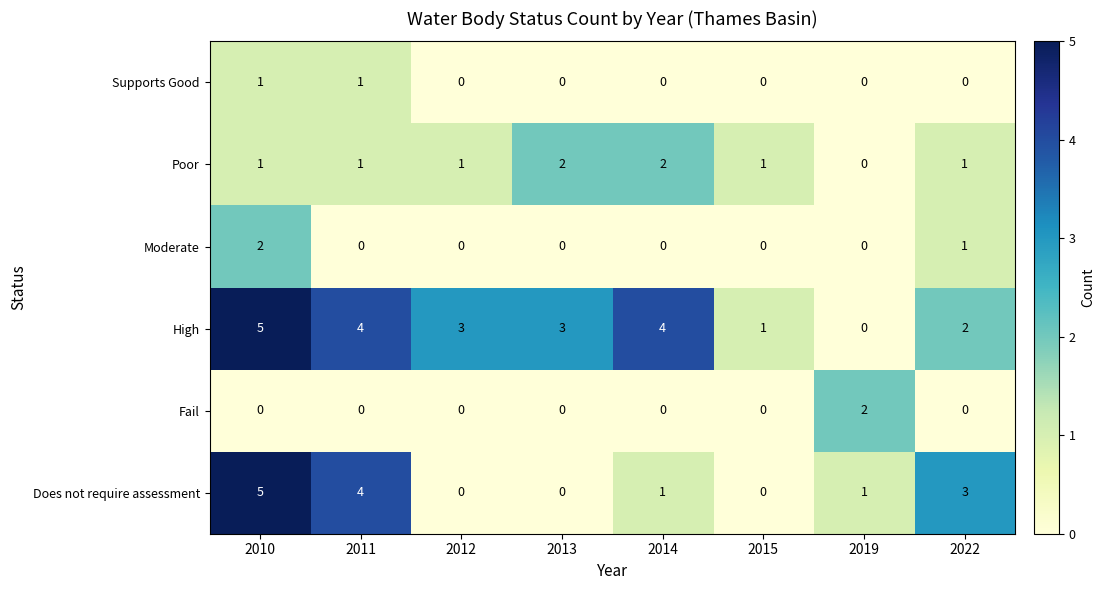

True or false: Supports Good has a value of 0 at 2015.

True